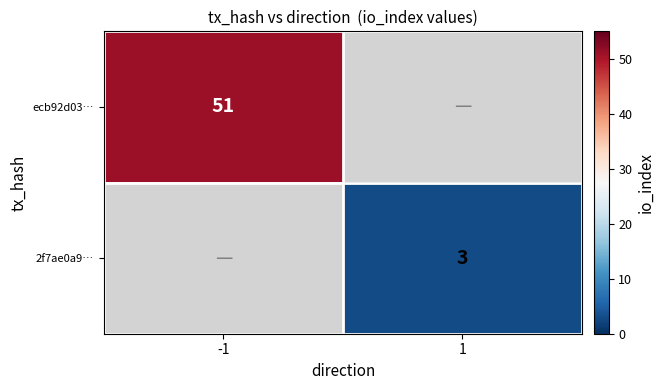

The 2f7ae0a9… series shows 3 at 1. True or false?

True